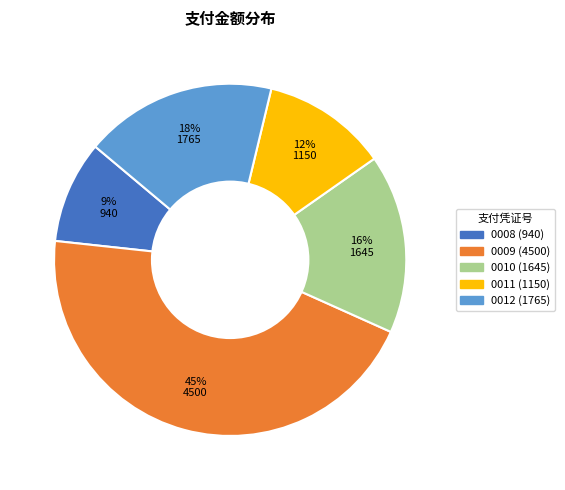

To the nearest percent, what is the difference between the largest and smallest slice percentages?

36%